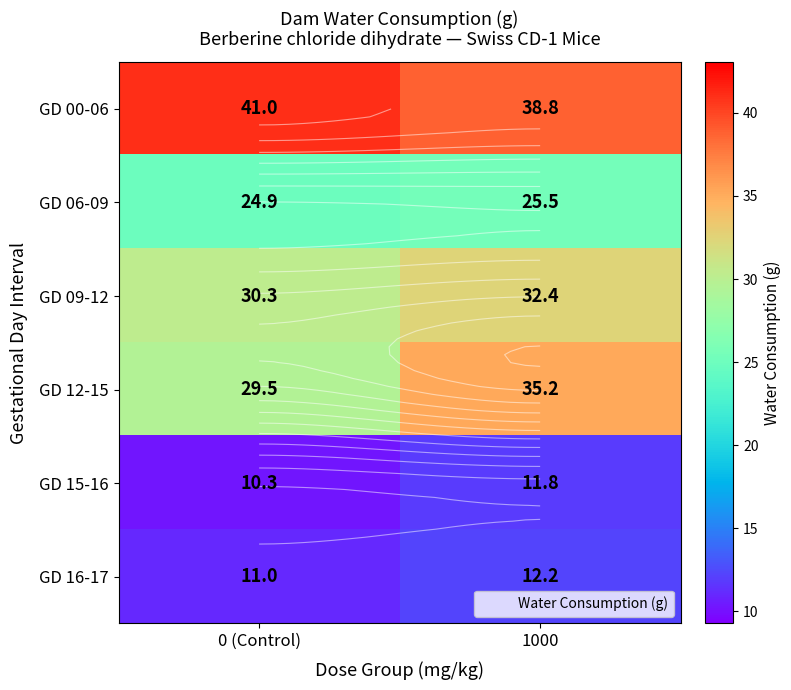

Which label corresponds to the largest value in the chart?

0 (Control)